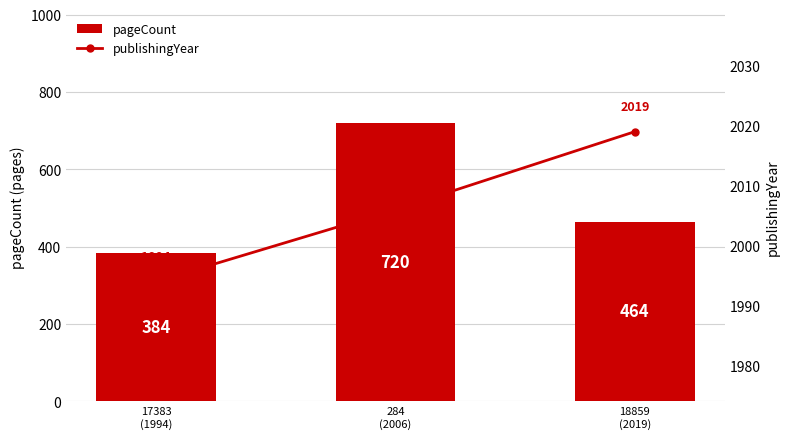

What is the difference between the maximum and minimum values in the publishingYear series?

25